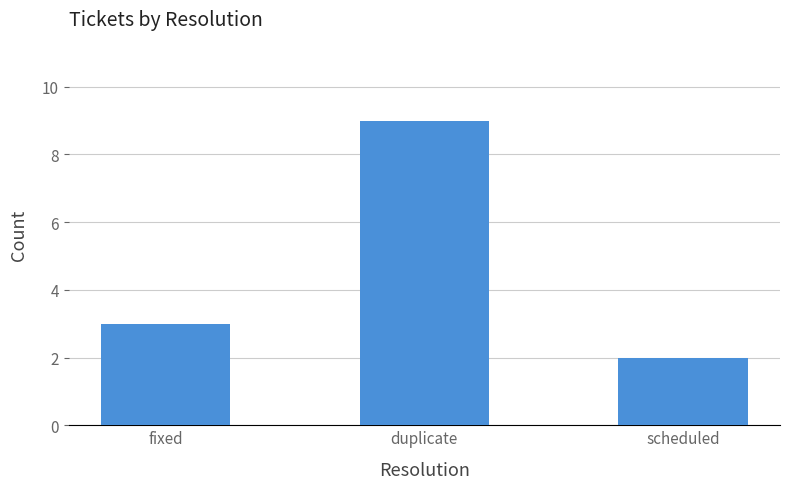

Which has a higher value, fixed or duplicate?

duplicate